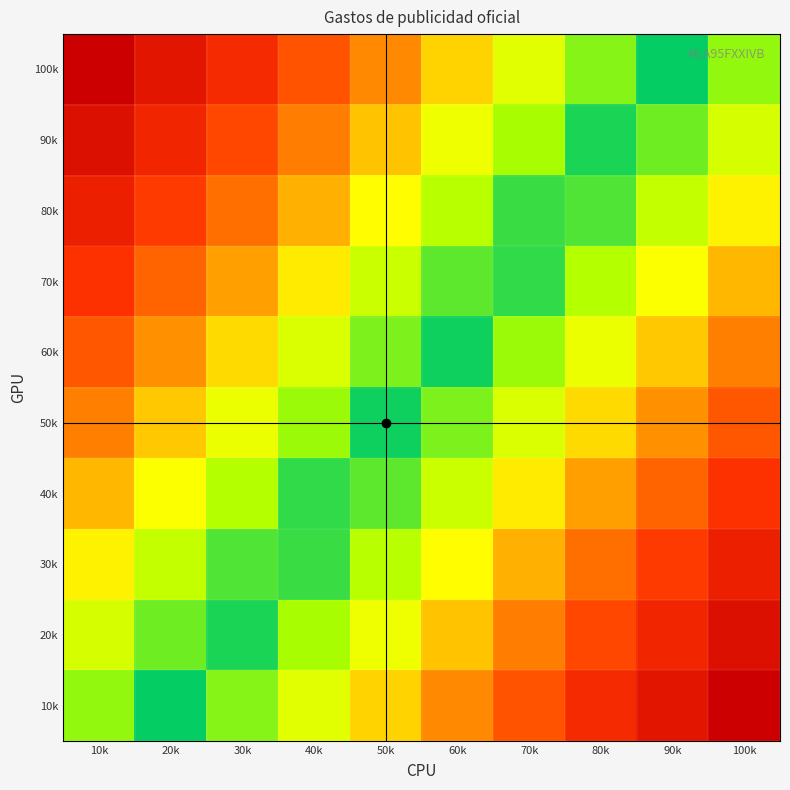

Reading left to right, list all the values displayed in this chart.

10k: 10k=0.1	20k=0.0	30k=0.1	40k=0.2	50k=0.4	60k=0.5	70k=0.6	80k=0.7	90k=0.9	100k=1.0
20k: 10k=0.2	20k=0.1	30k=0.0	40k=0.1	50k=0.3	60k=0.4	70k=0.5	80k=0.7	90k=0.8	100k=0.9
30k: 10k=0.3	20k=0.2	30k=0.1	40k=0.1	50k=0.2	60k=0.3	70k=0.4	80k=0.6	90k=0.7	100k=0.8
40k: 10k=0.4	20k=0.3	30k=0.2	40k=0.0	50k=0.1	60k=0.2	70k=0.3	80k=0.5	90k=0.6	100k=0.7
50k: 10k=0.5	20k=0.4	30k=0.3	40k=0.1	50k=0.0	60k=0.1	70k=0.2	80k=0.4	90k=0.5	100k=0.6
60k: 10k=0.6	20k=0.5	30k=0.4	40k=0.2	50k=0.1	60k=0.0	70k=0.1	80k=0.3	90k=0.4	100k=0.5
70k: 10k=0.7	20k=0.6	30k=0.5	40k=0.3	50k=0.2	60k=0.1	70k=0.0	80k=0.2	90k=0.3	100k=0.4
80k: 10k=0.8	20k=0.7	30k=0.6	40k=0.4	50k=0.3	60k=0.2	70k=0.1	80k=0.1	90k=0.2	100k=0.3
90k: 10k=0.9	20k=0.8	30k=0.7	40k=0.5	50k=0.4	60k=0.3	70k=0.1	80k=0.0	90k=0.1	100k=0.2
100k: 10k=1.0	20k=0.9	30k=0.7	40k=0.6	50k=0.5	60k=0.4	70k=0.2	80k=0.1	90k=0.0	100k=0.1